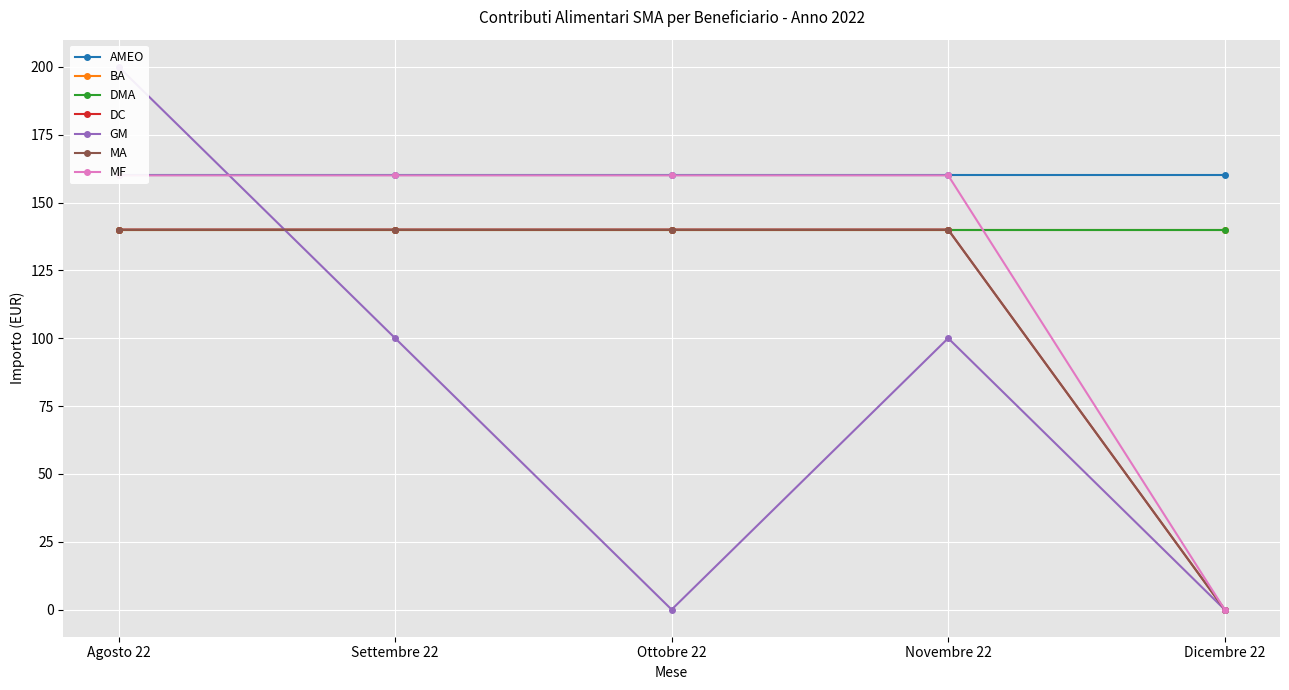

Which series changed the most between Novembre 22 and Dicembre 22?

MF